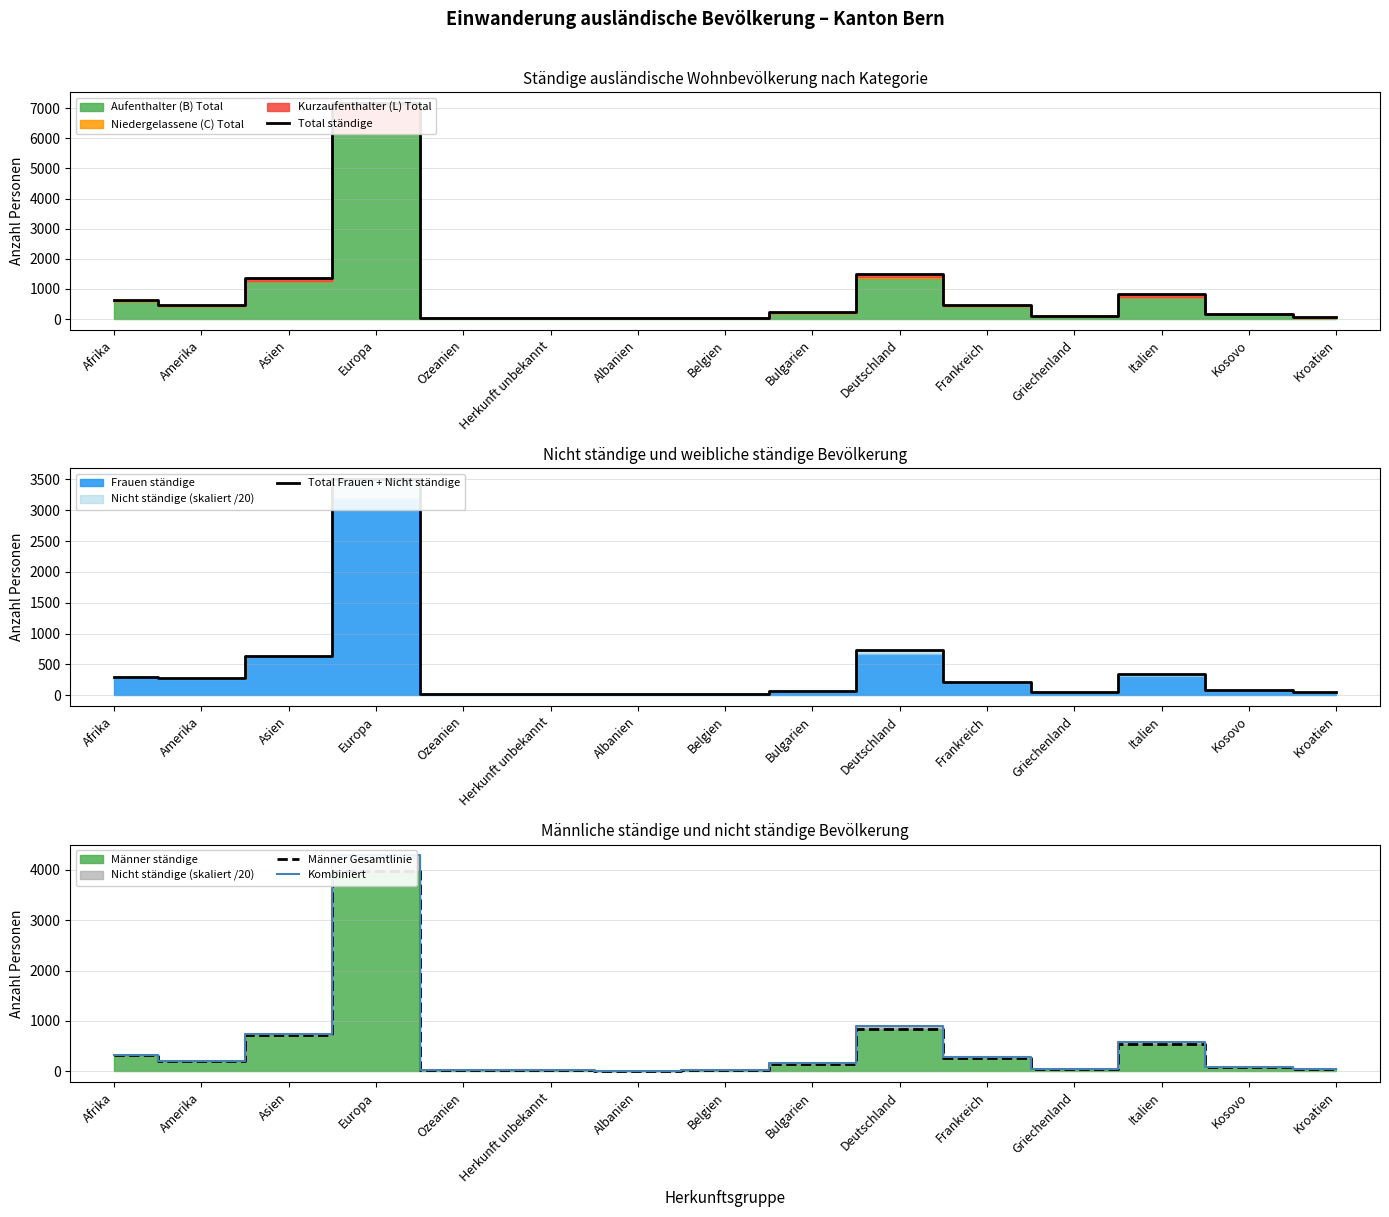

True or false: Männer Gesamtlinie has a value of 10.8 at Belgien.

False